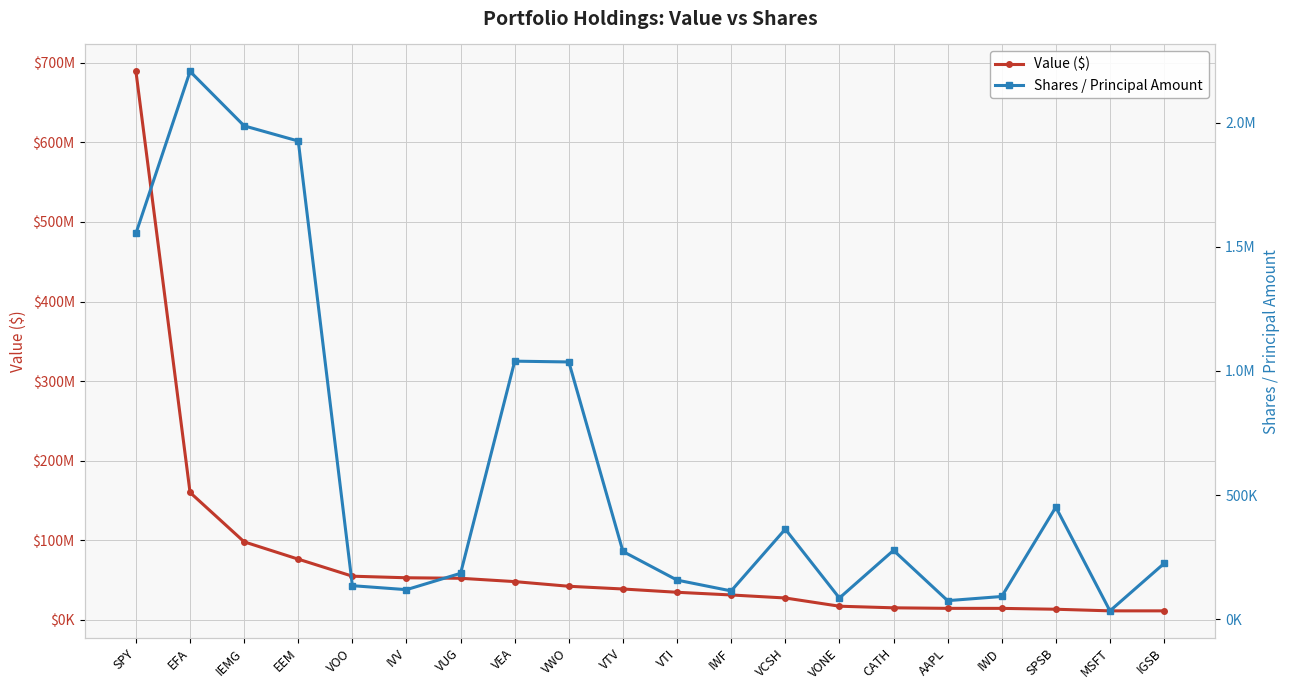

Which series has the widest spread of values?

Value ($)